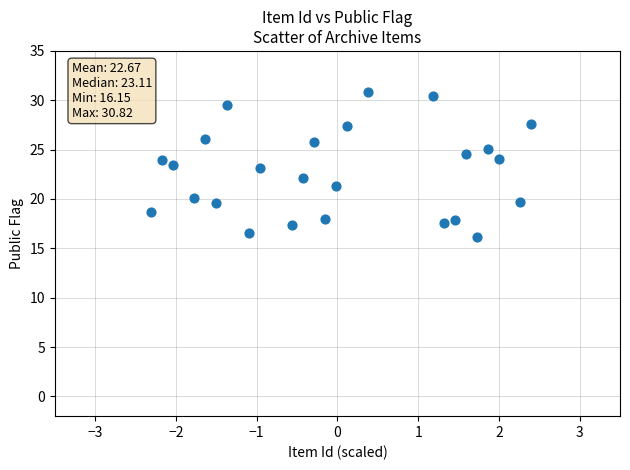

What is the range of X values (max minus min)?

4.7